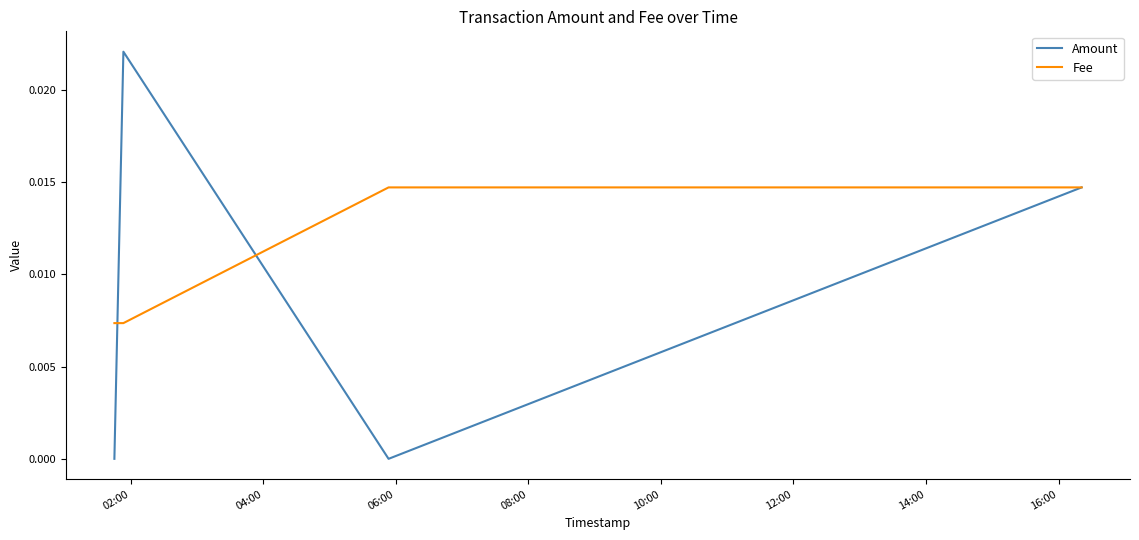

List the series in order of their peak value, lowest first.

Fee, Amount